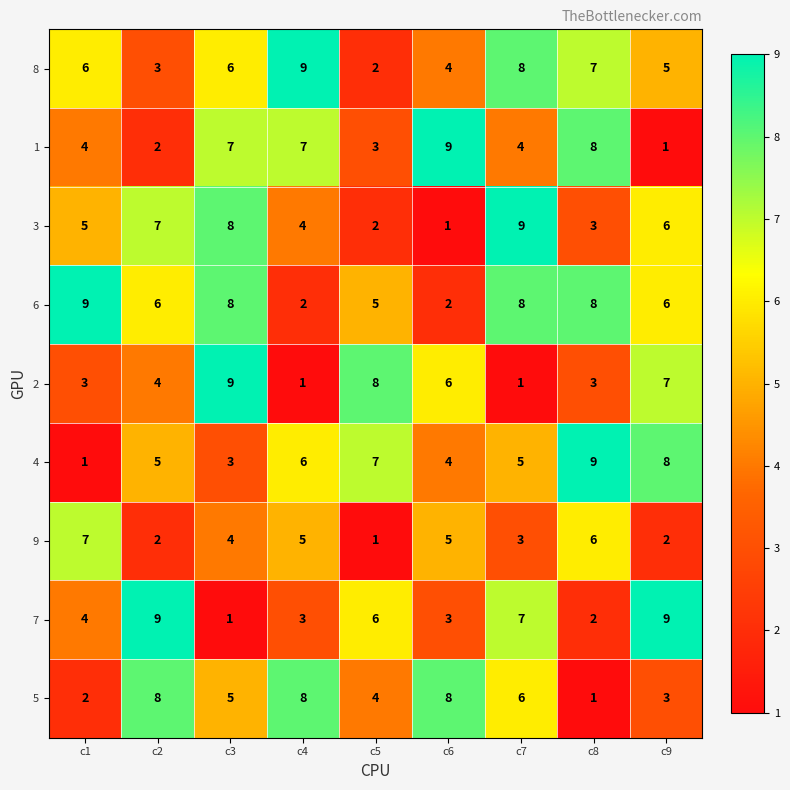

What is the sum of the 5 values at c2 and c1?

10